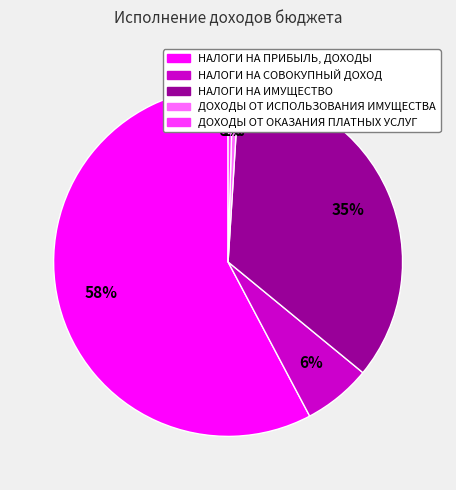

How many segments does this pie chart have?

5